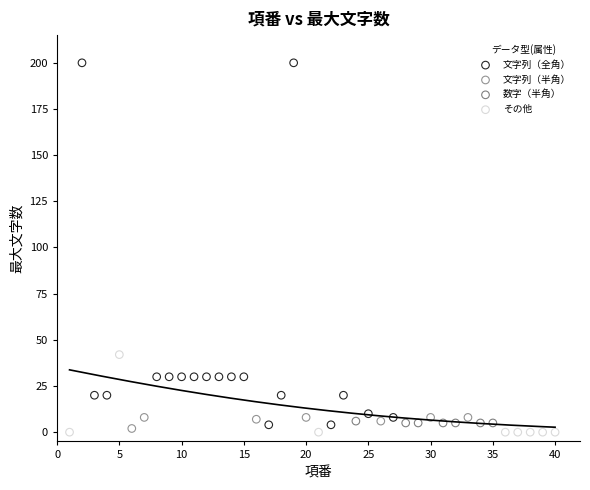

Which series has the largest Y range (max minus min)?

文字列（全角）